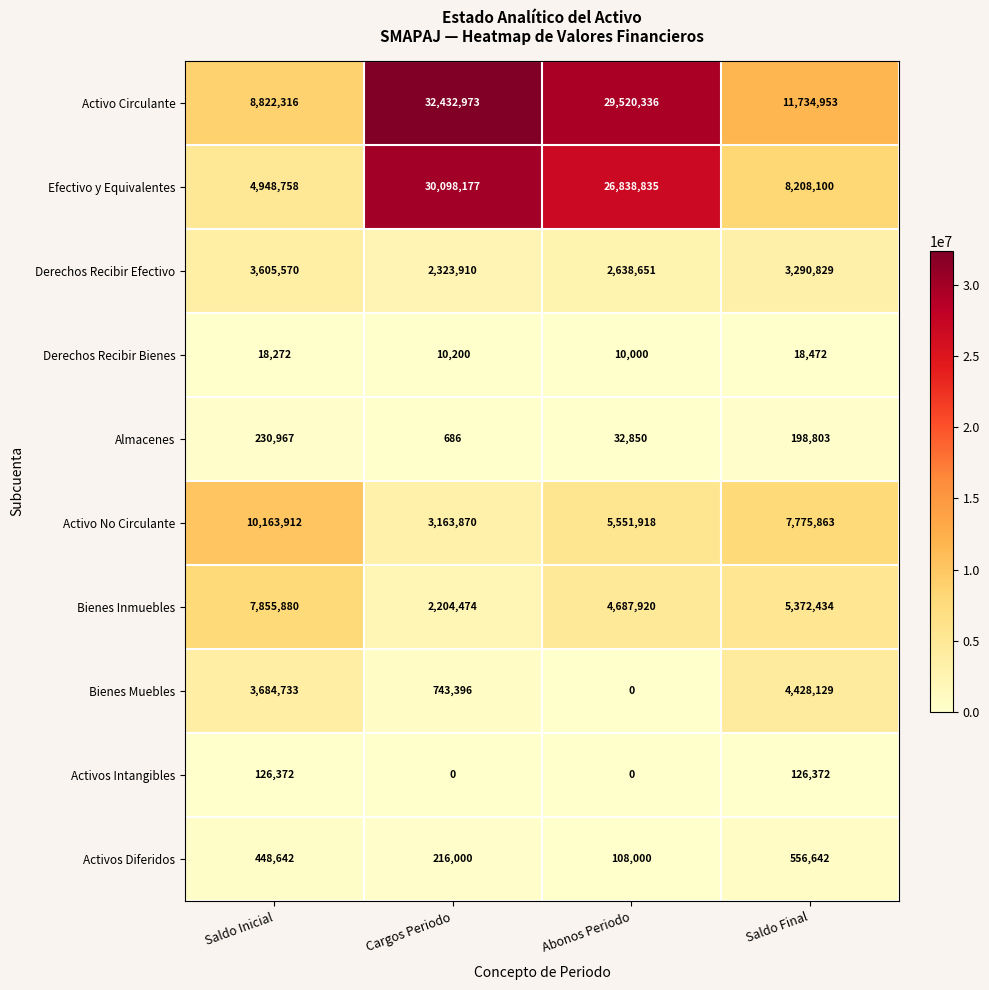

What is the approximate value of Activos Diferidos at Cargos Periodo, to the nearest 10?

216000